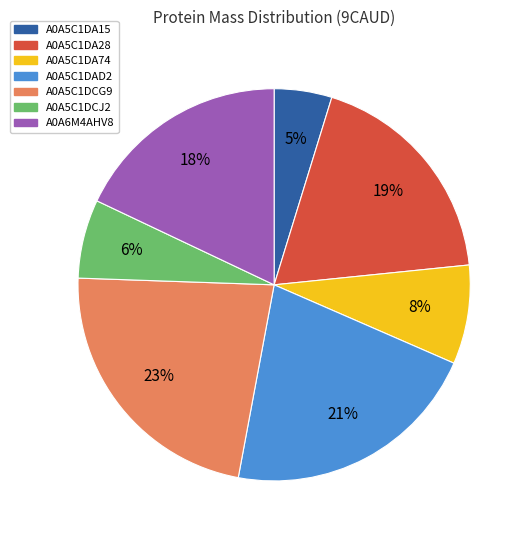

What is the smallest slice in the pie chart?

A0A5C1DA15